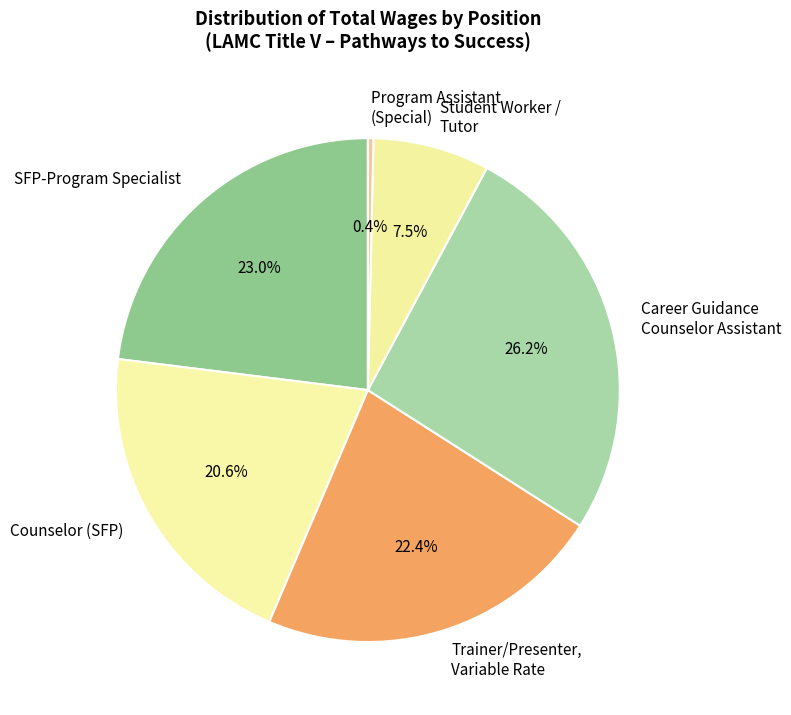

To the nearest percent, what portion does Career Guidance Counselor Assistant represent?

26%